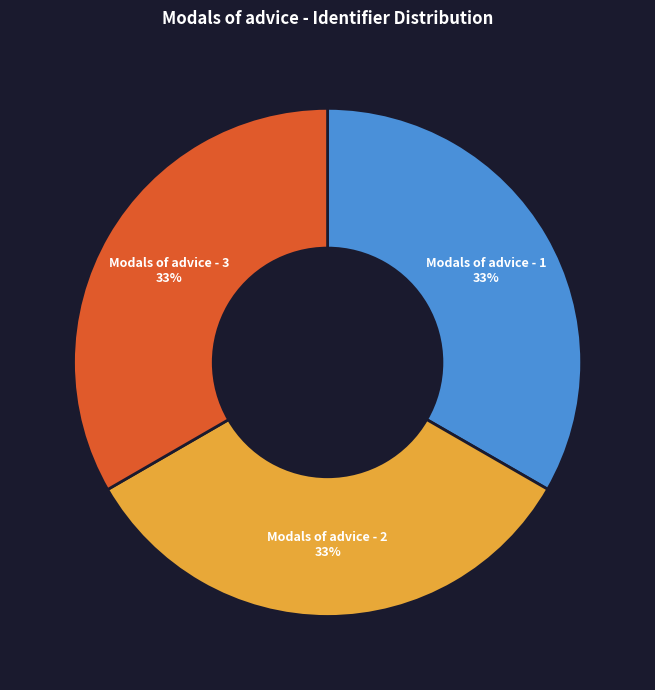

True or false: Modals of advice - 2 accounts for 48% of the total.

False